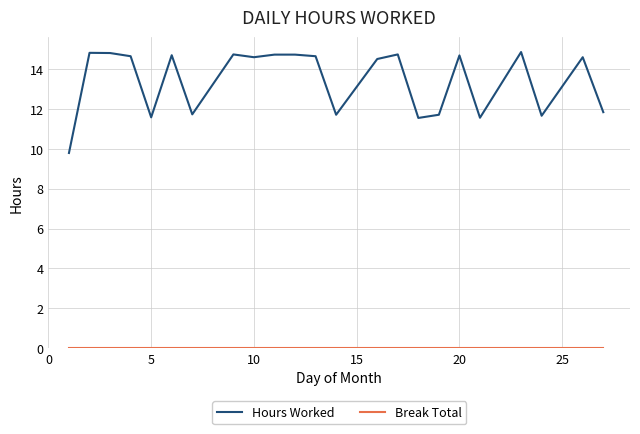

What is the maximum value for Hours Worked?

14.9